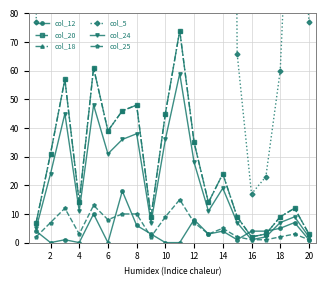

Which series has the largest range (max minus min)?

col_5